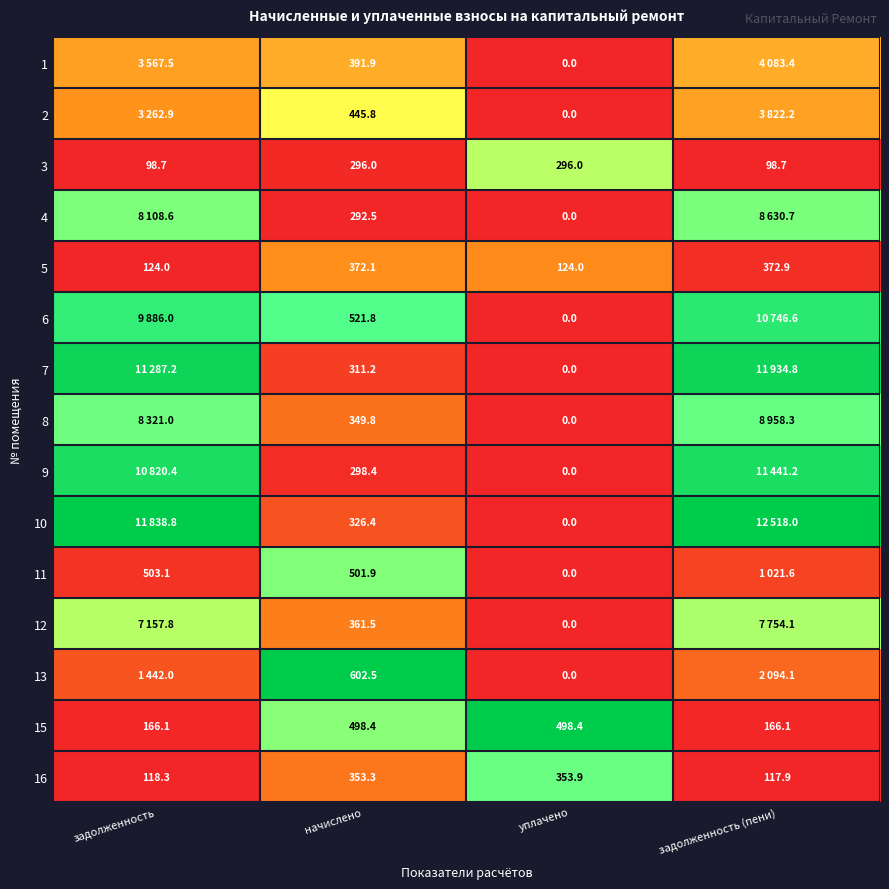

Is the value of 13 at начислено greater than the value of 1 at начислено?

Yes